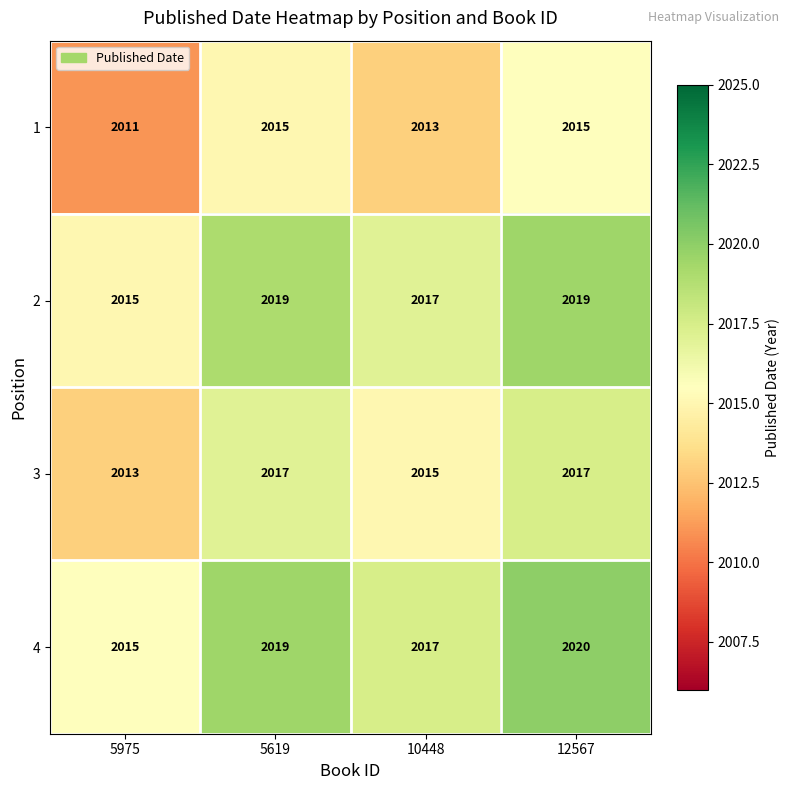

The value of 3 at 5975 is 3000. True or false?

False